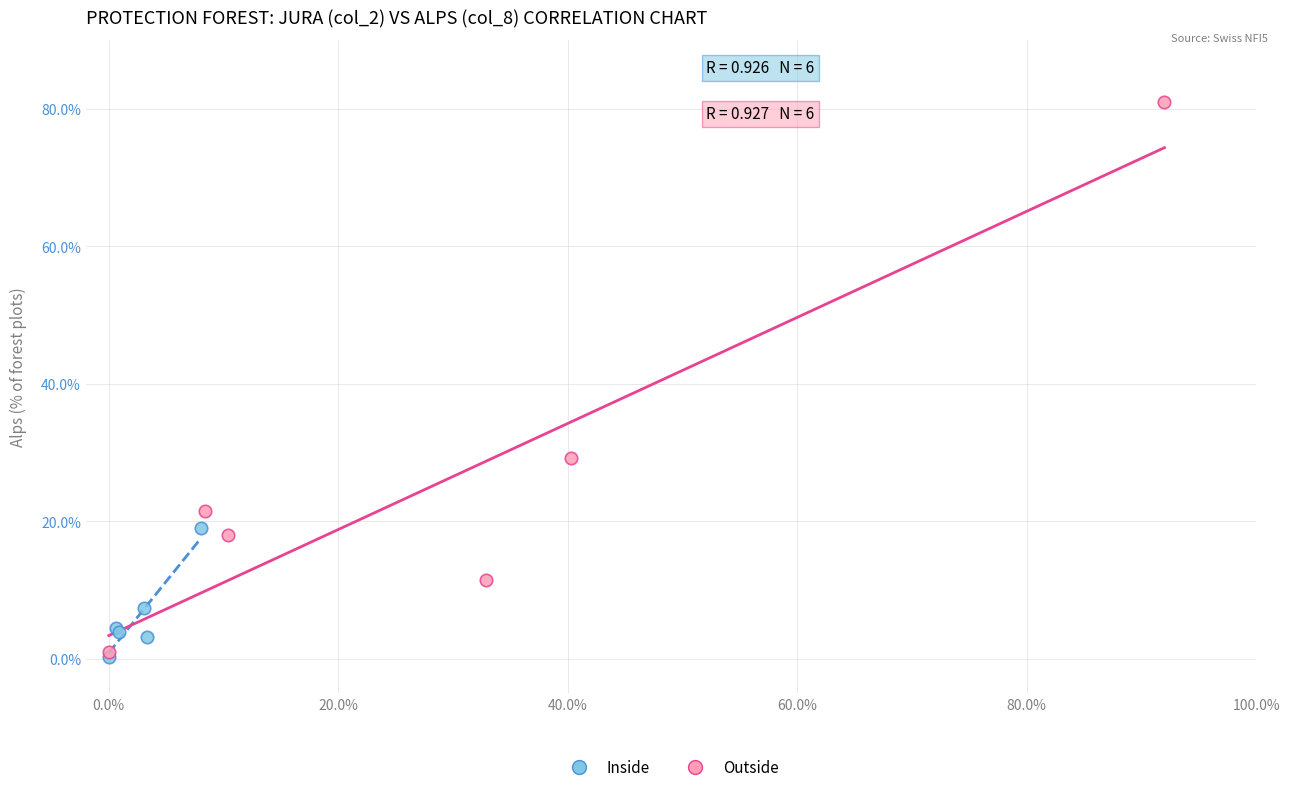

Which series has the largest Y range (max minus min)?

Outside